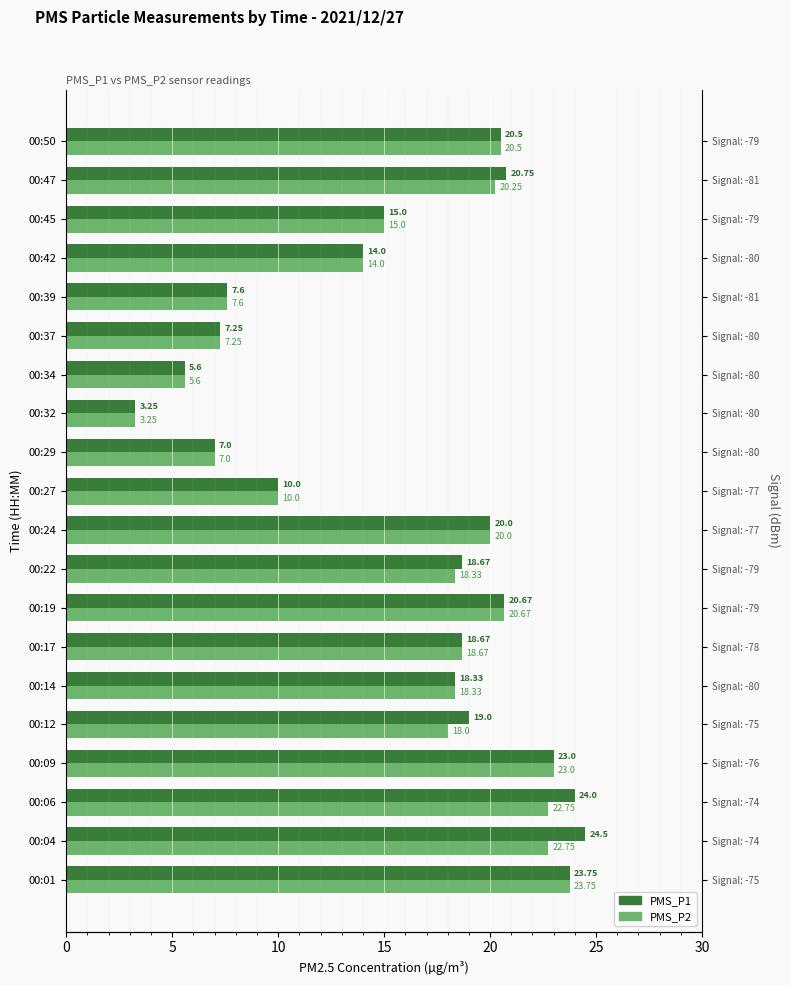

Between 00:22 and 00:17, which is larger?

00:22